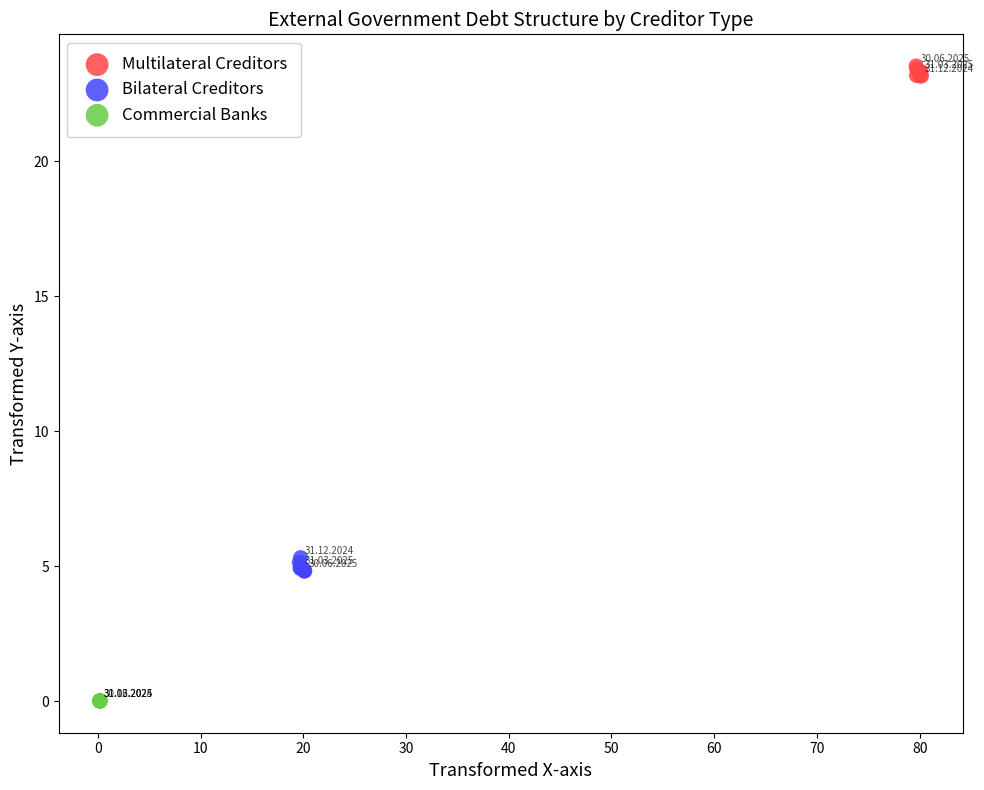

Which series contains the lowest Y value?

Commercial Banks